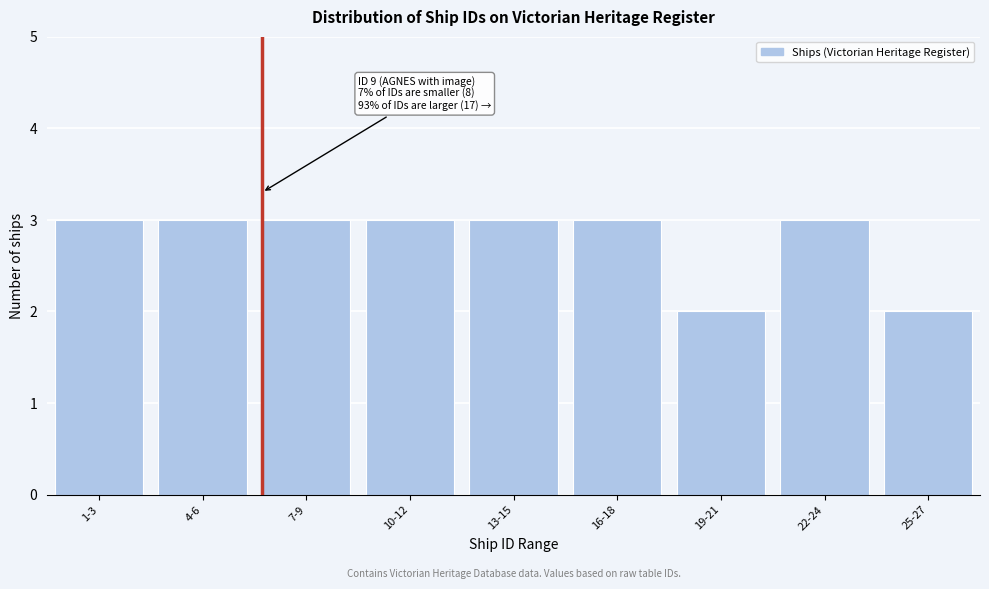

Reading left to right, list all the values displayed in this chart.

1-3=3	4-6=3	7-9=3	10-12=3	13-15=3	16-18=3	19-21=2	22-24=3	25-27=2